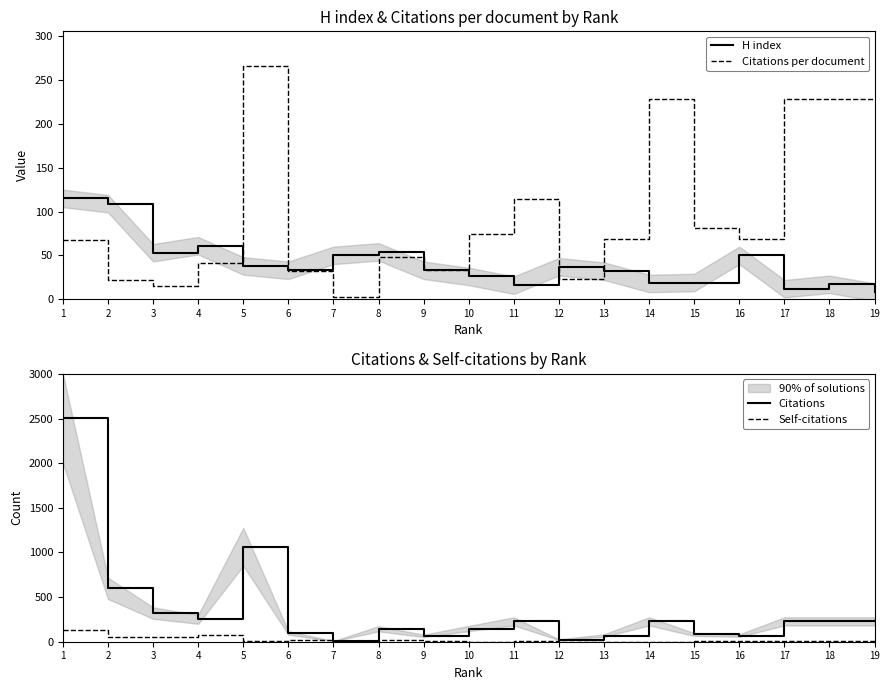

True or false: Citations has more than 2 points higher than both neighbors.

True